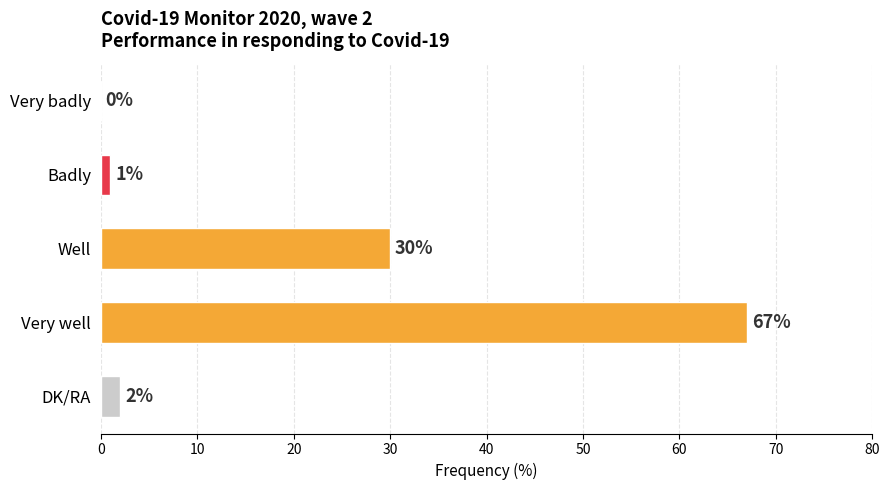

What is the sum of all values?

100